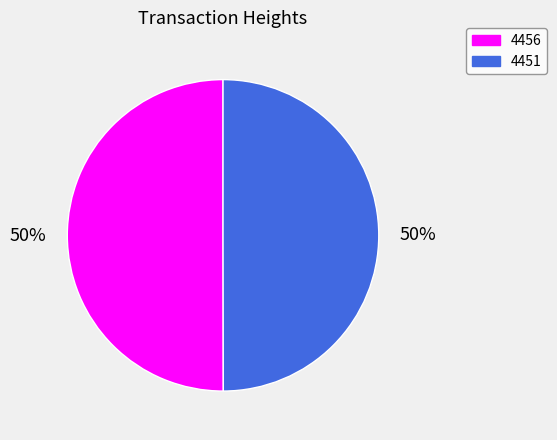

The 4456 slice represents 50% of the pie. True or false?

True